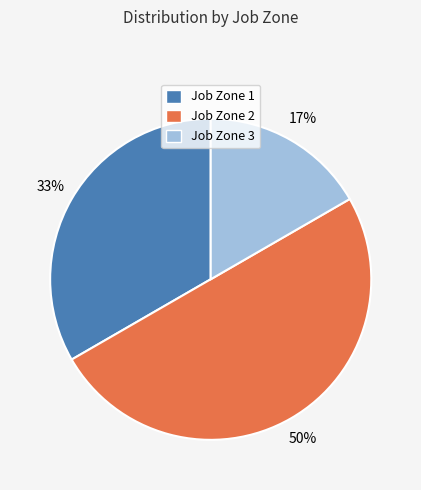

Is the sum of Job Zone 3 and Job Zone 2 greater than half?

Yes